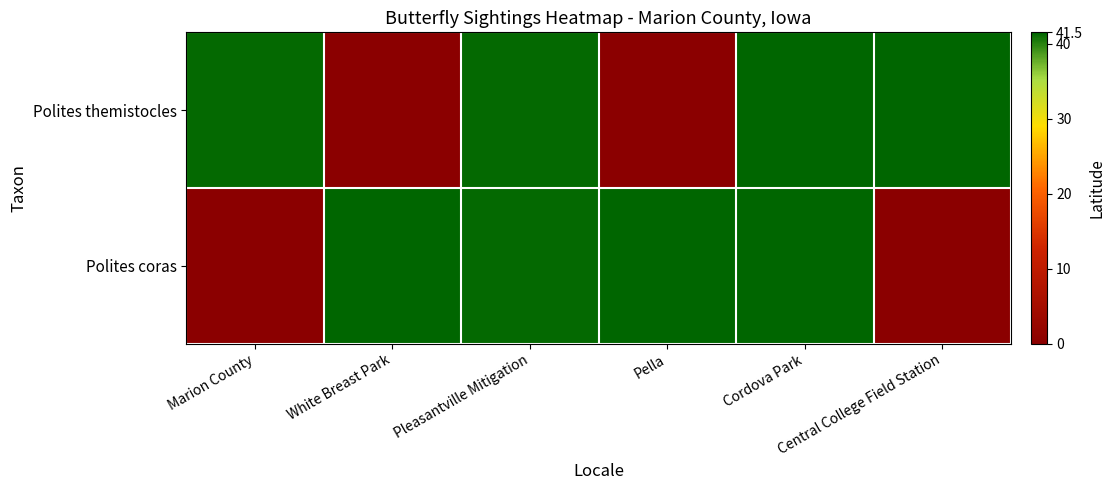

Reading left to right, what are all the values shown in this chart?

Polites themistocles: Marion County=41.3	White Breast Park=0.0	Pleasantville Mitigation=41.3	Pella=0.0	Cordova Park=41.4	Central College Field Station=41.4
Polites coras: Marion County=0.0	White Breast Park=41.4	Pleasantville Mitigation=41.3	Pella=41.4	Cordova Park=41.4	Central College Field Station=0.0